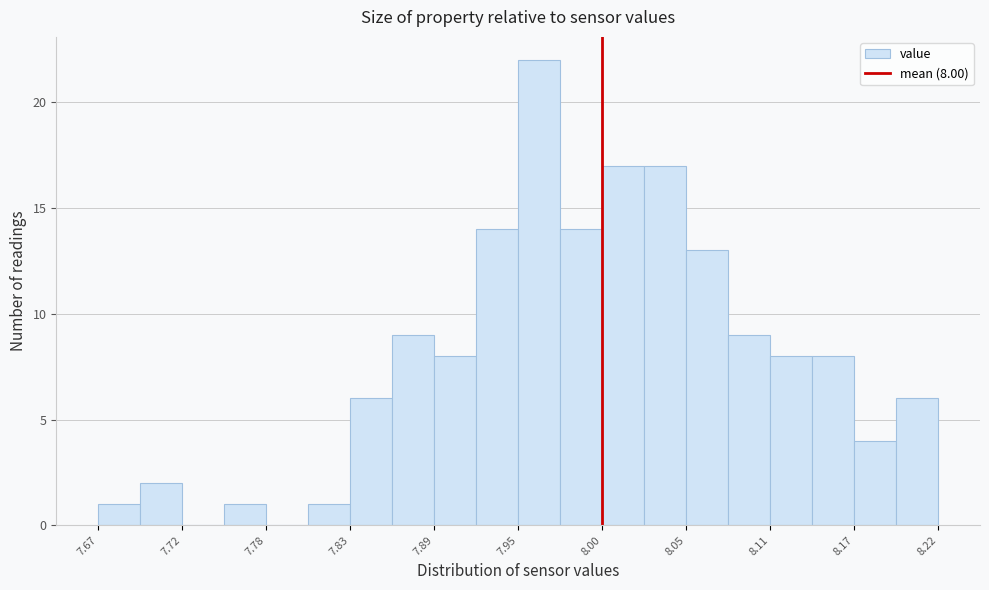

Read against the x-axis, roughly where is the centre of the tallest bar?

7.96